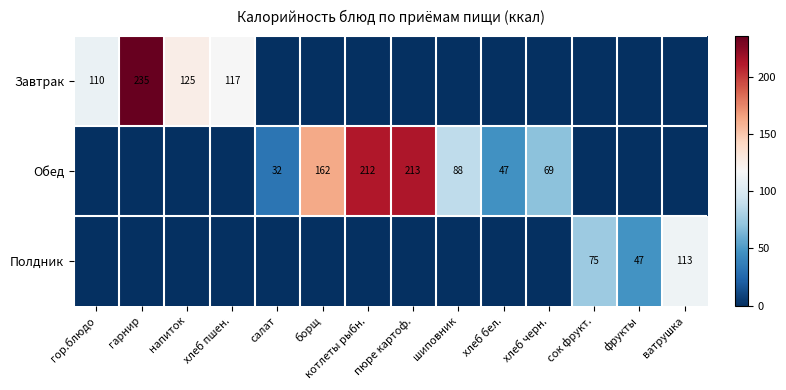

Which label corresponds to the smallest value in the chart?

салат